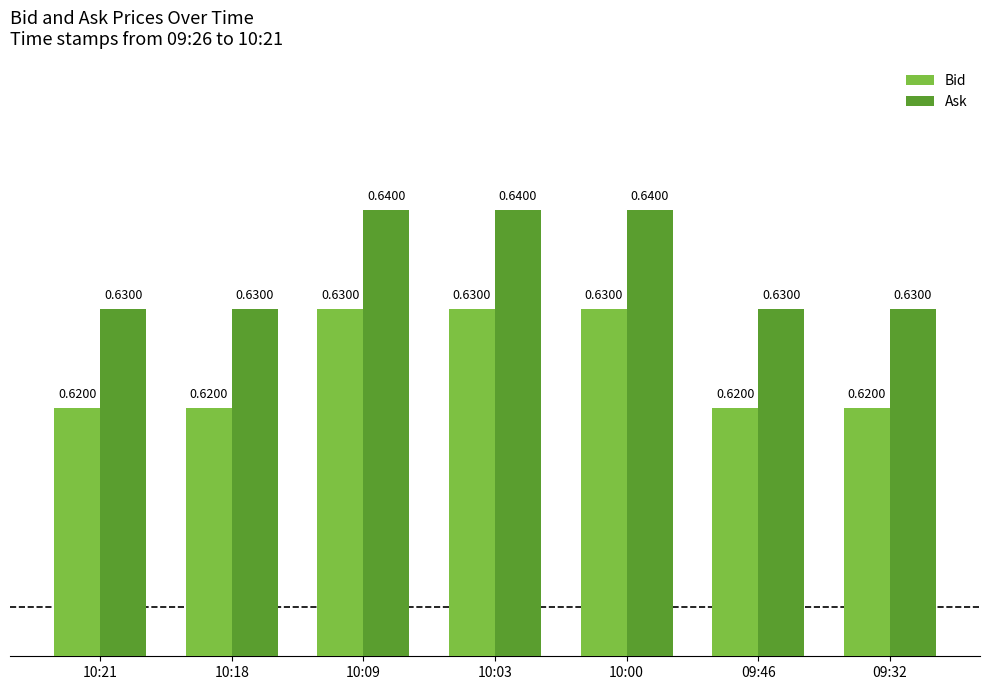

Count the Bid values in the range 0 to 1.

7